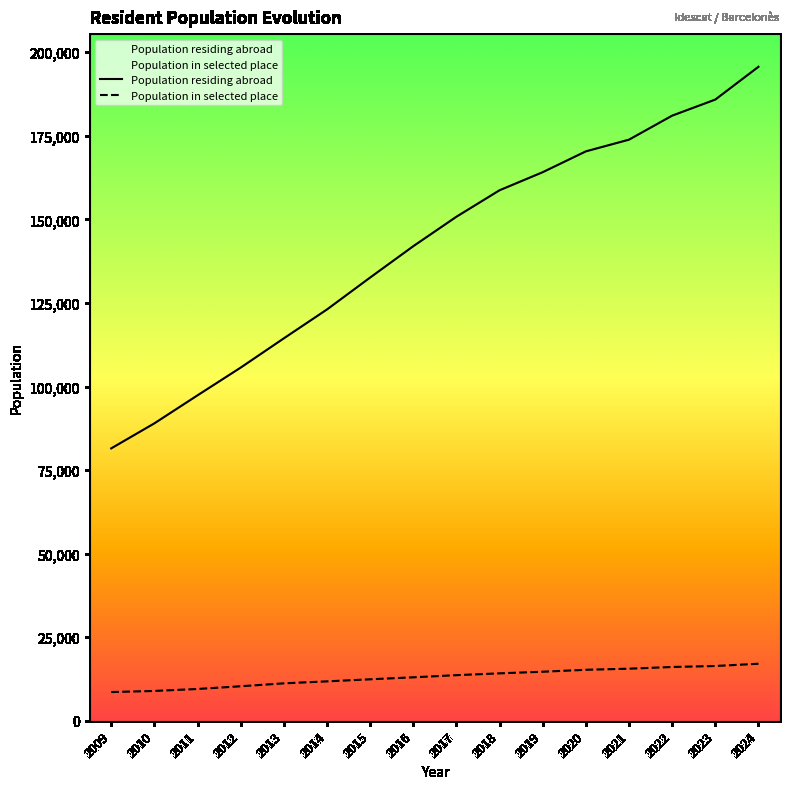

True or false: Population in selected place and Population residing abroad cross at least once.

False